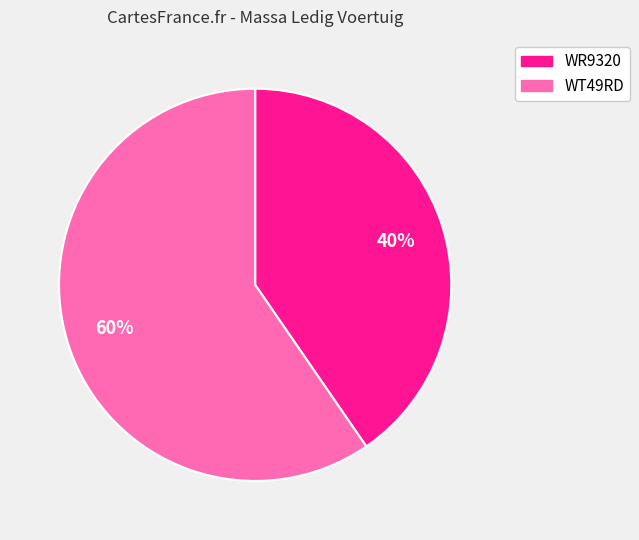

How many segments does this pie chart have?

2